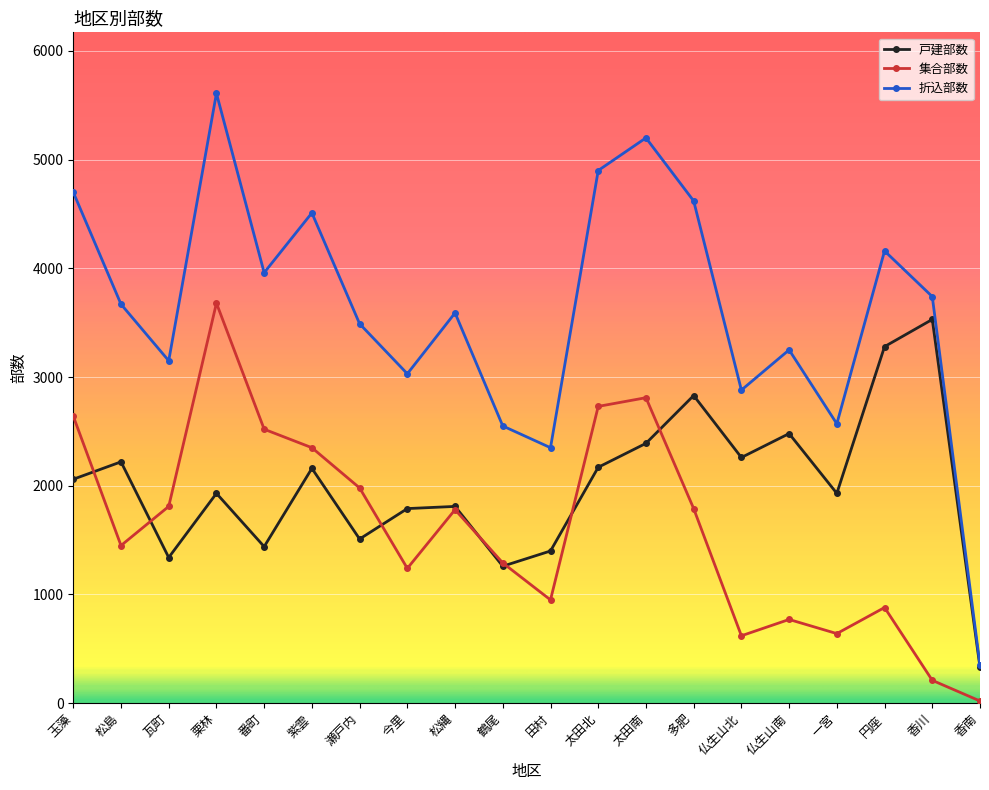

What is the highest value of the 戸建部数 series?

3530